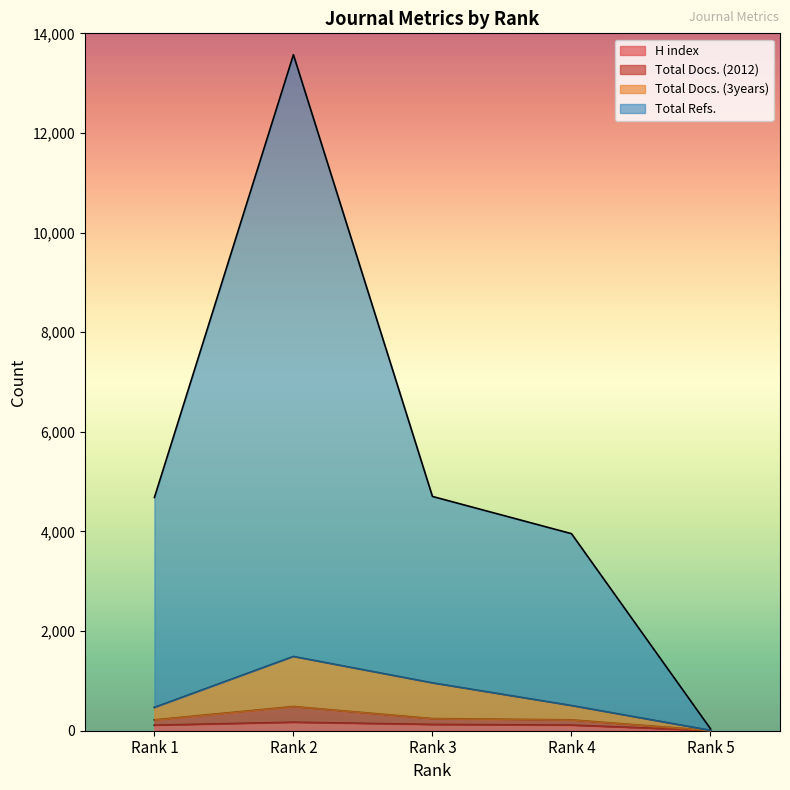

How many categories are shown in the chart?

5